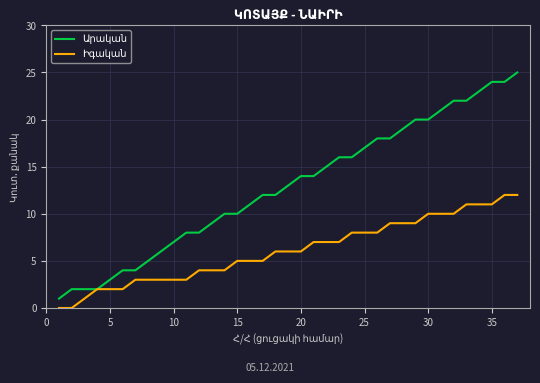

What is the maximum value shown in the chart?

25